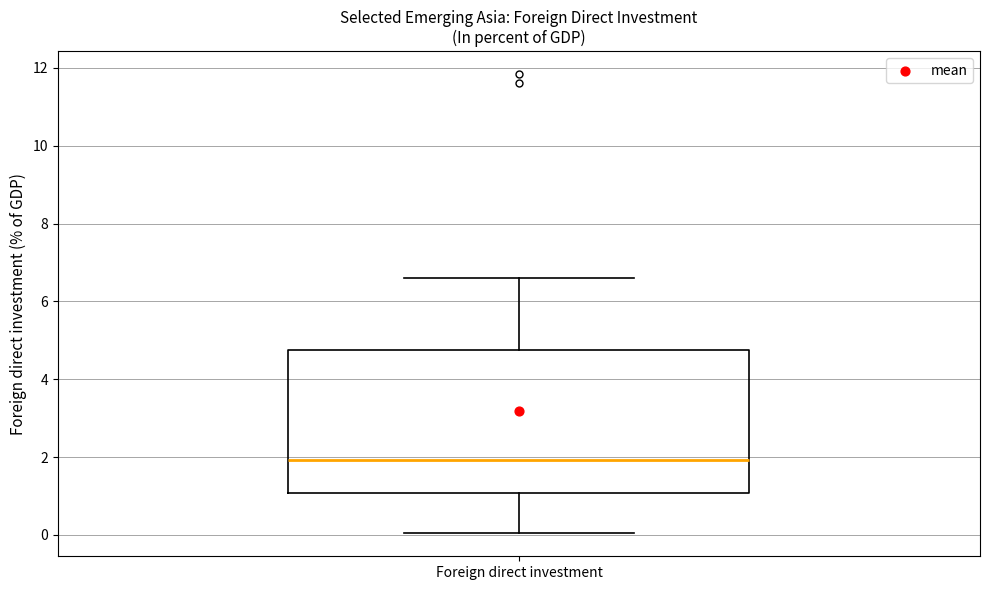

Transcribe this box plot: give where the median line is, the range the box spans, and where the two whiskers end, as read against the y-axis. The values are not printed on the chart, so give them approximately, as read against the axis.

median 2.0, box 1.0 to 4.8, whiskers 0.0 to 6.6